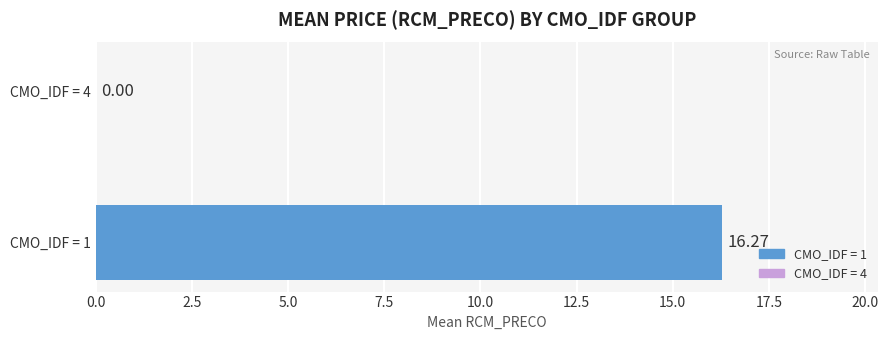

What is the sum of all values?

16.3